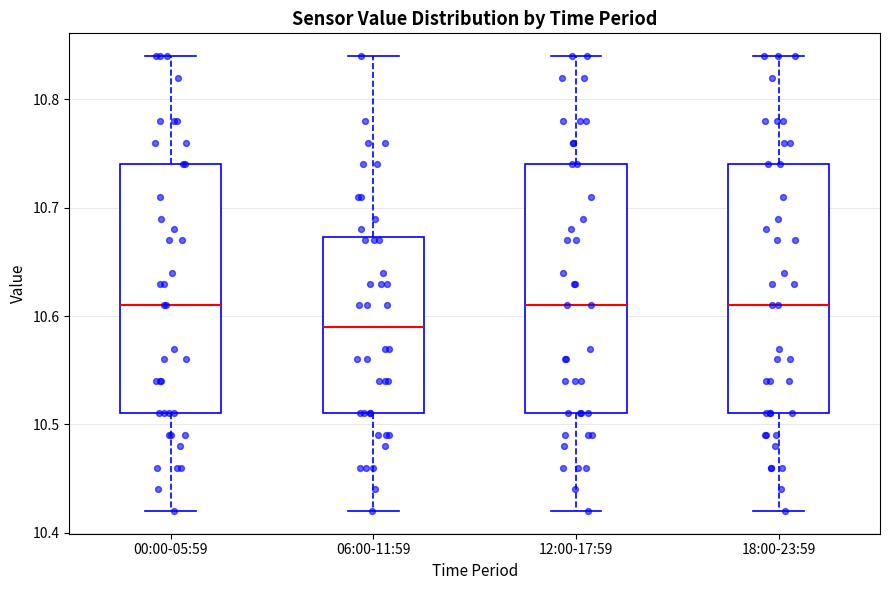

Reading left to right, read every box against the y-axis: the position of its median line, the range the box covers, and the ends of its whiskers. The values are not printed on the chart, so give them approximately, as read against the axis.

00:00-05:59: median 10.61, box 10.51 to 10.74, whiskers 10.42 to 10.84
06:00-11:59: median 10.59, box 10.51 to 10.67, whiskers 10.42 to 10.84
12:00-17:59: median 10.61, box 10.51 to 10.74, whiskers 10.42 to 10.84
18:00-23:59: median 10.61, box 10.51 to 10.74, whiskers 10.42 to 10.84